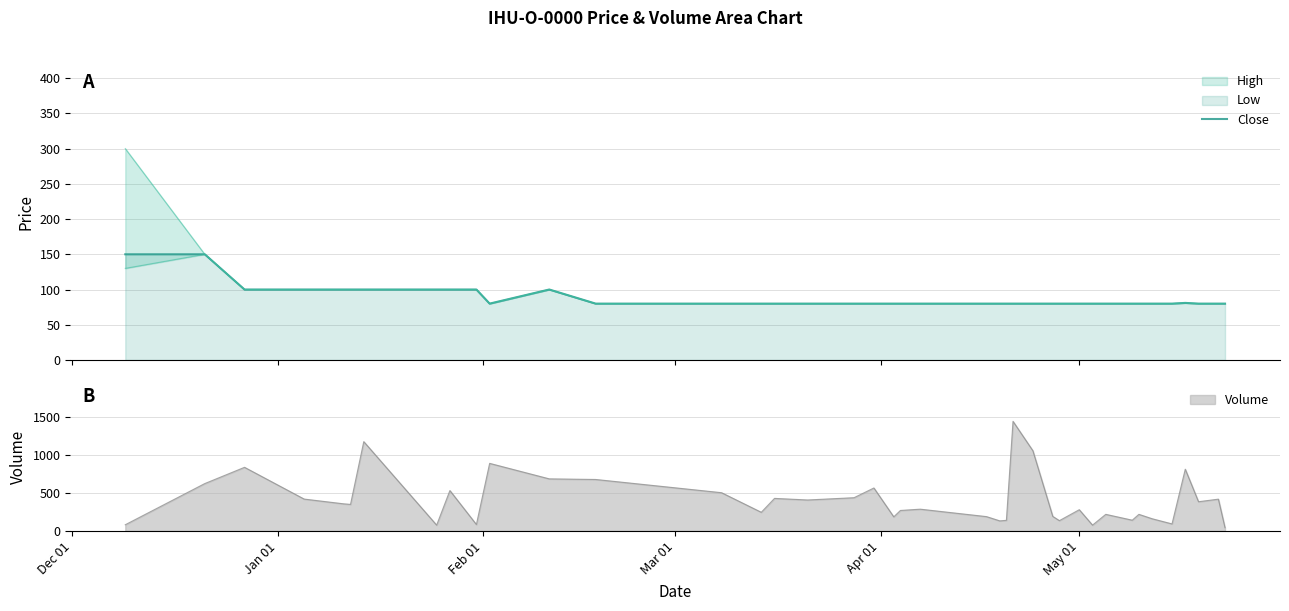

True or false: the data shows 265 at Dec 01.

False